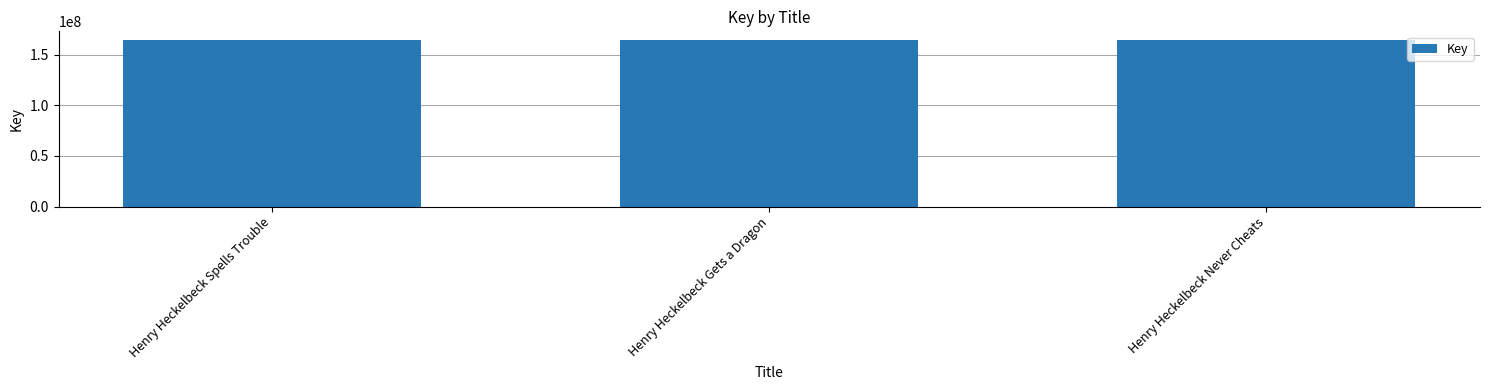

What is the maximum value shown in the chart?

164991518